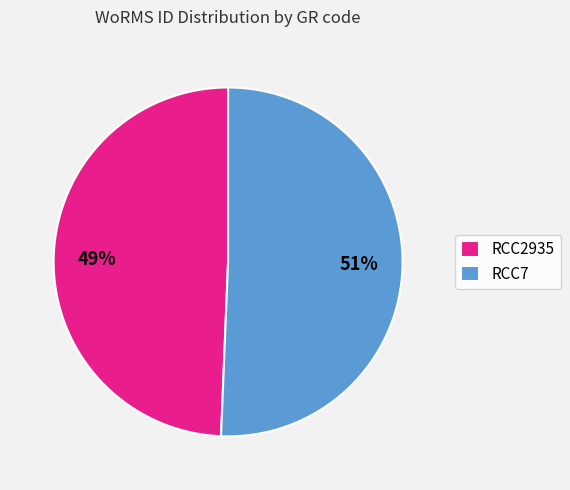

To the nearest percent, what is the combined percentage of RCC2935 and RCC7?

100%